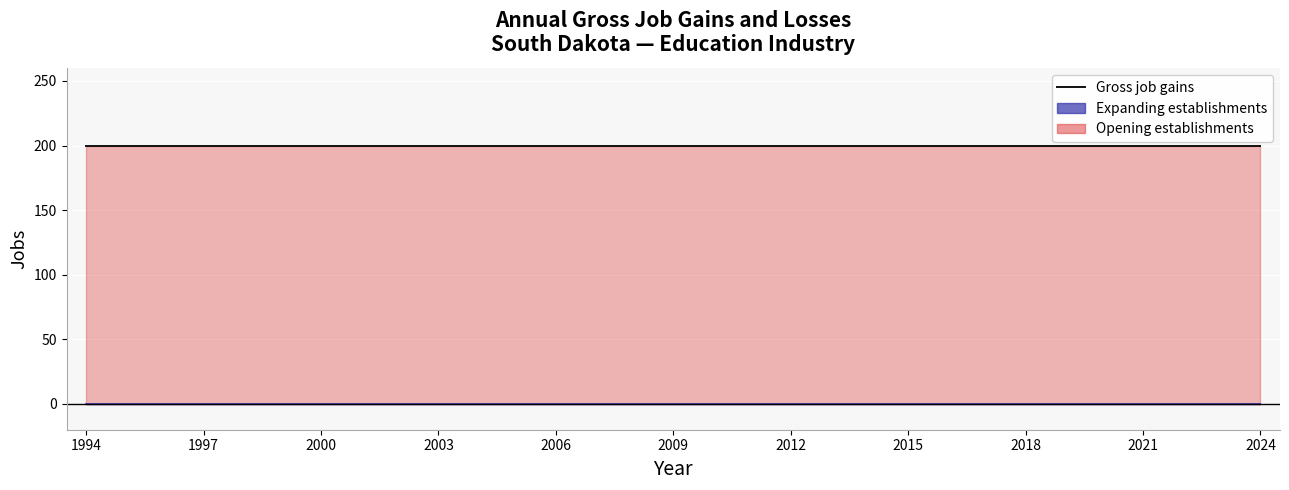

True or false: Gross job gains has a value of 120 at 2013.

False